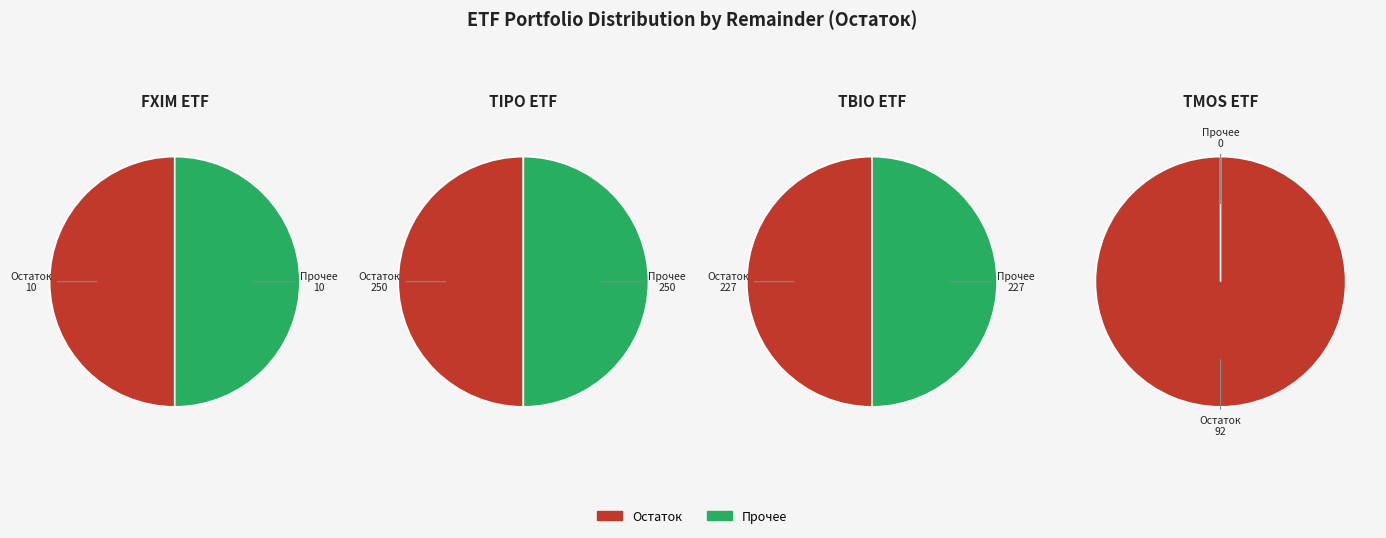

Rank the categories by value from lowest to highest.

FXIM, TMOS, TBIO, TIPO